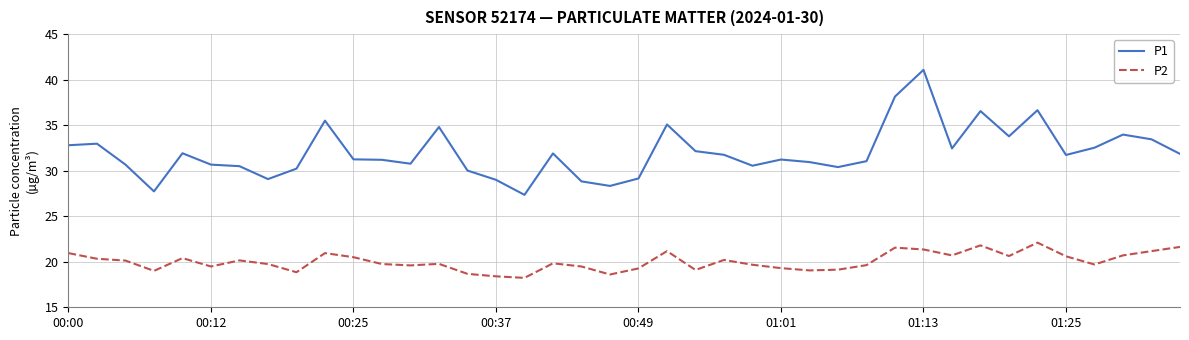

What is the difference between the maximum and minimum values in the P1 series?

13.7